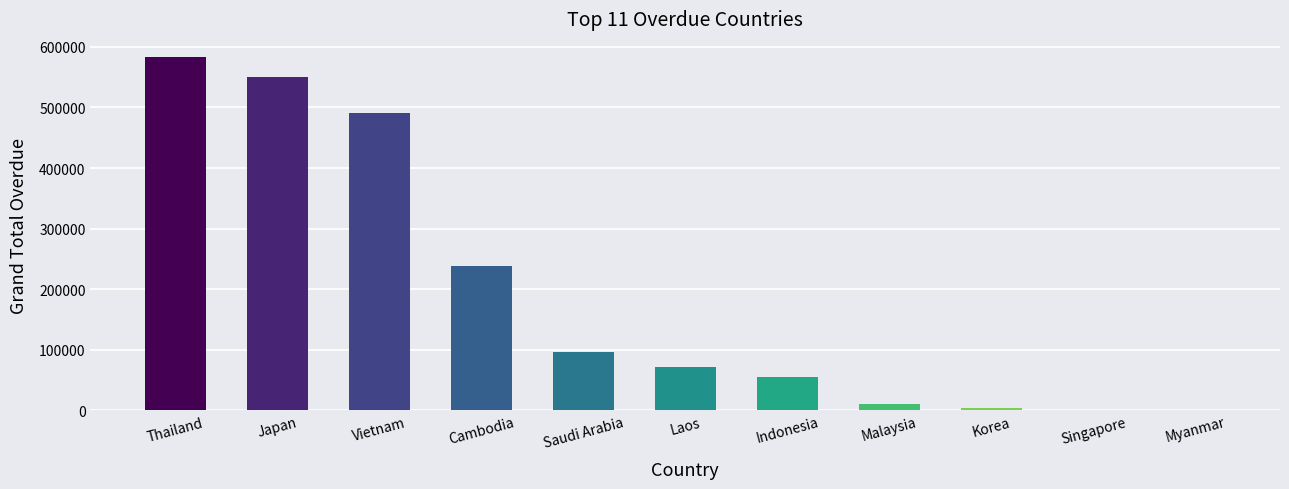

True or false: the data shows 100.0 at Singapore.

True